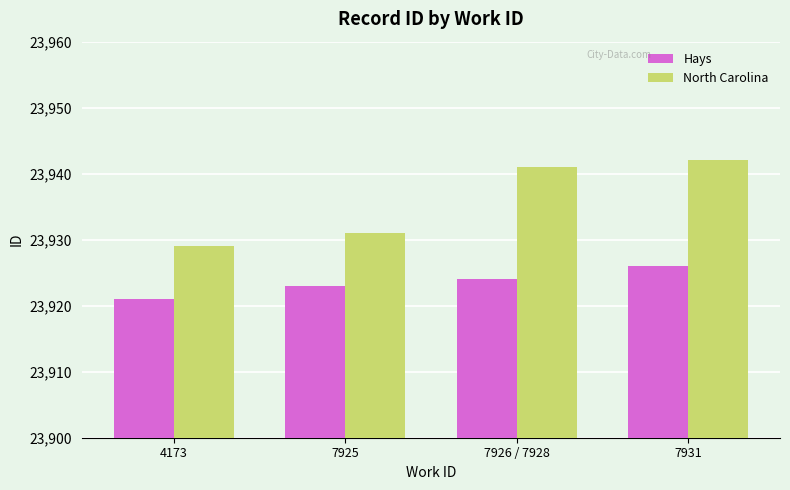

Rank the series by their average value, from highest to lowest.

North Carolina, Hays